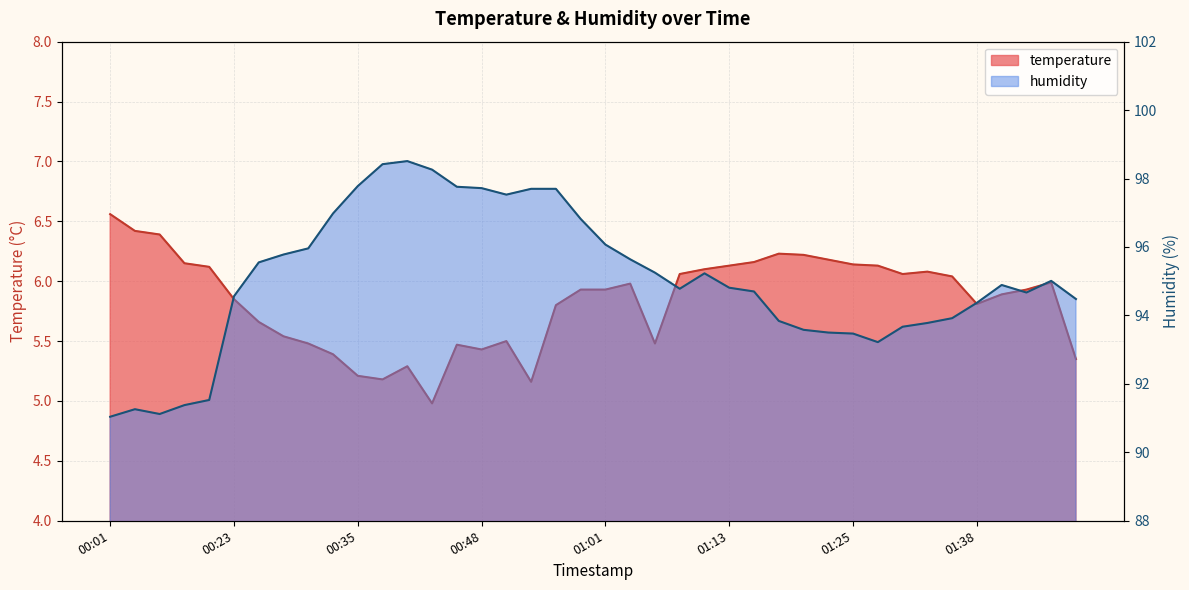

What is the spread (max minus min) of values at 01:16?

88.5